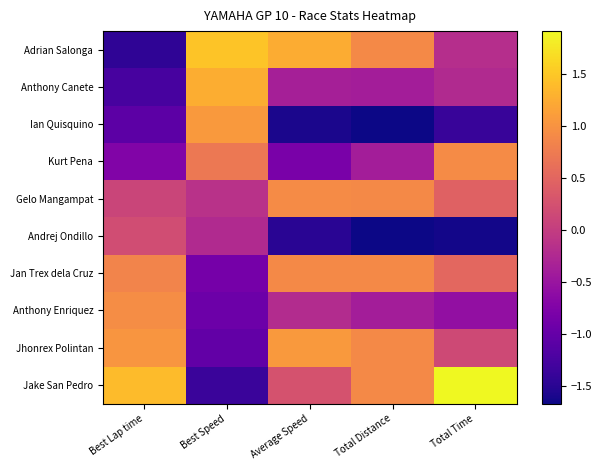

Which series has the largest total across all categories?

Jake San Pedro